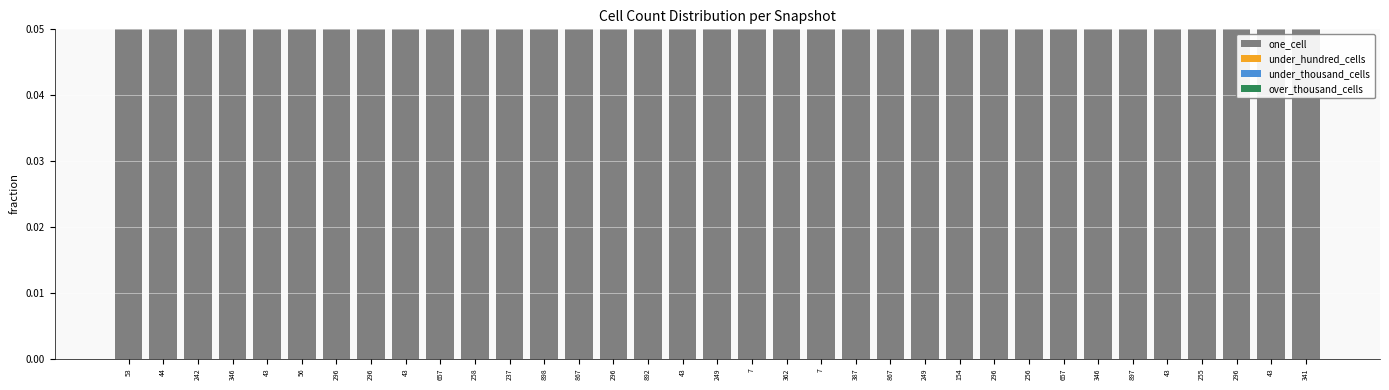

What is the spread (max minus min) of values at 387?

1